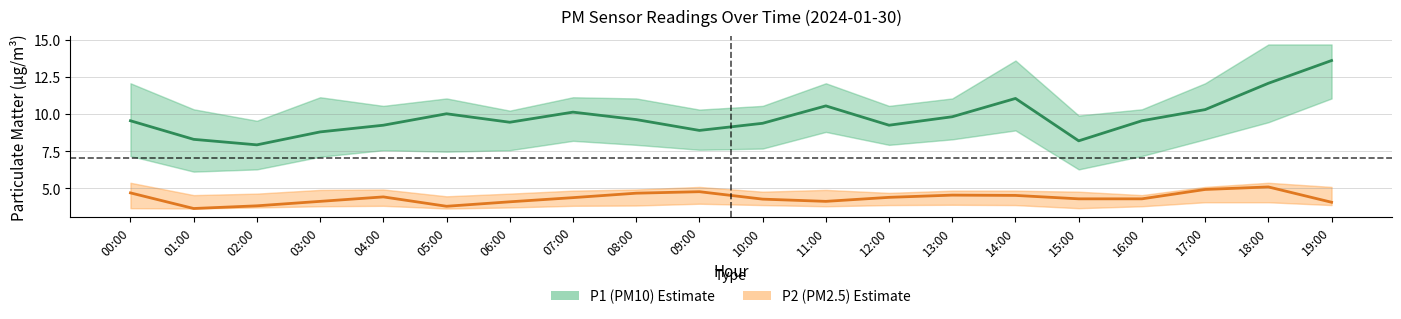

Rank the series by their maximum value, from lowest to highest.

P2 (PM2.5), P1 (PM10)